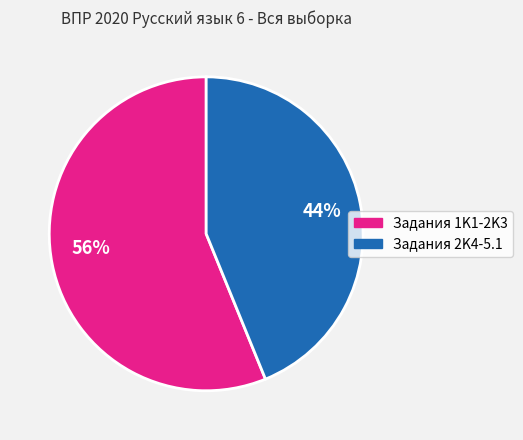

To the nearest percent, what is the difference between the largest and smallest slice percentages?

12%